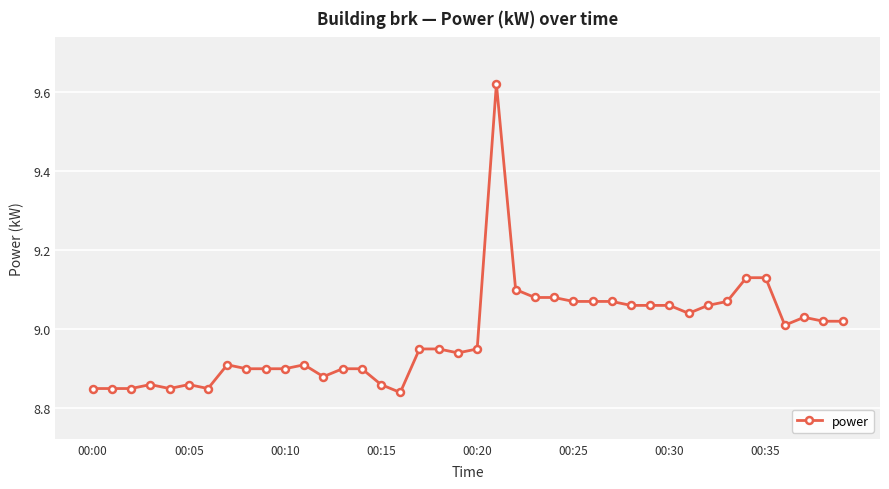

True or false: the data has more than 0 interior local peaks.

True